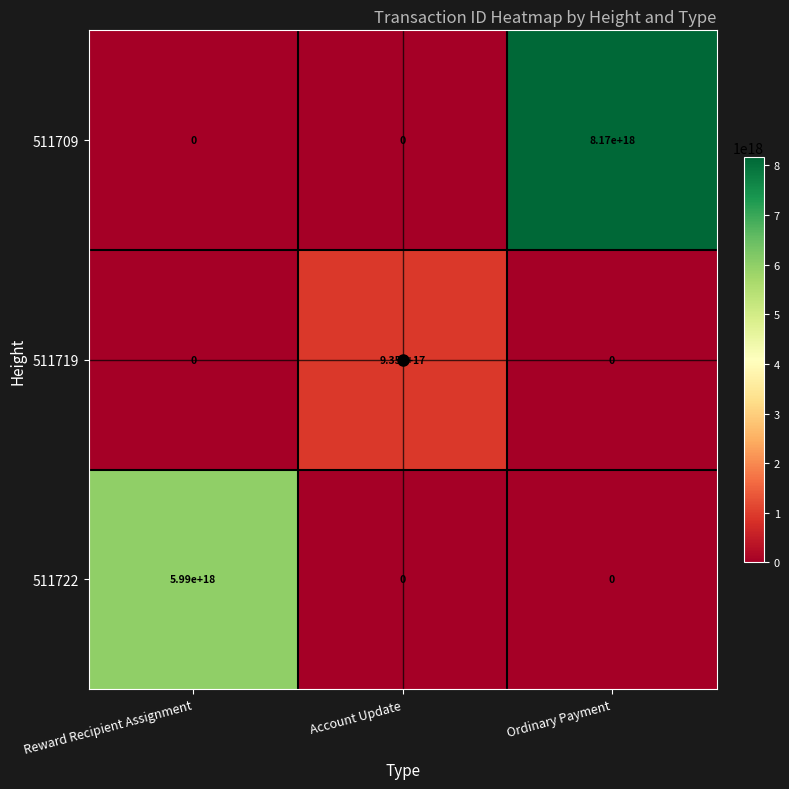

How many categories are shown in the chart?

3